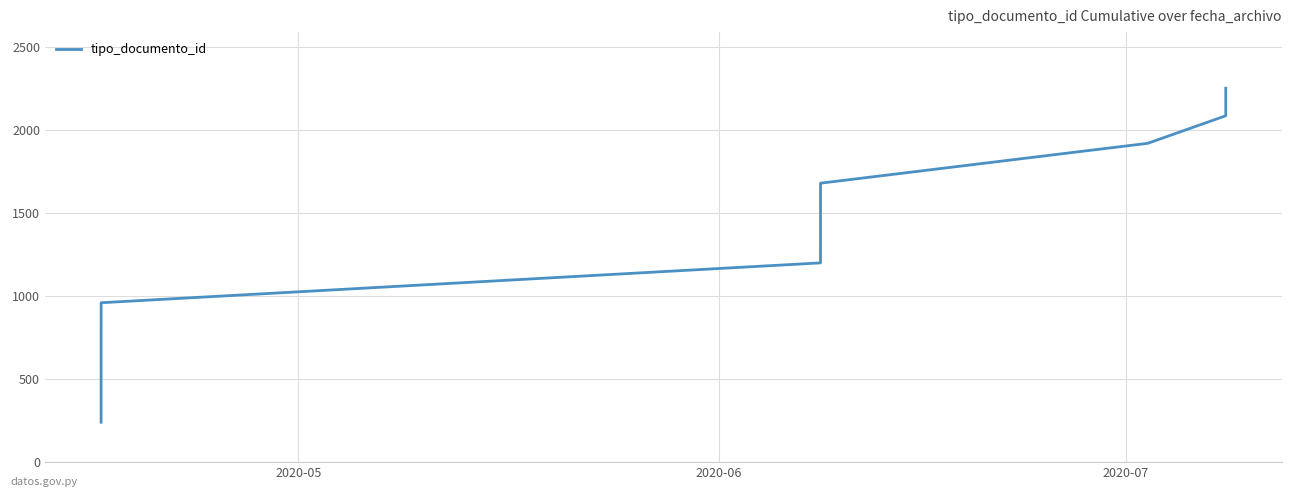

True or false: there are more than 2 points higher than both neighbors.

False